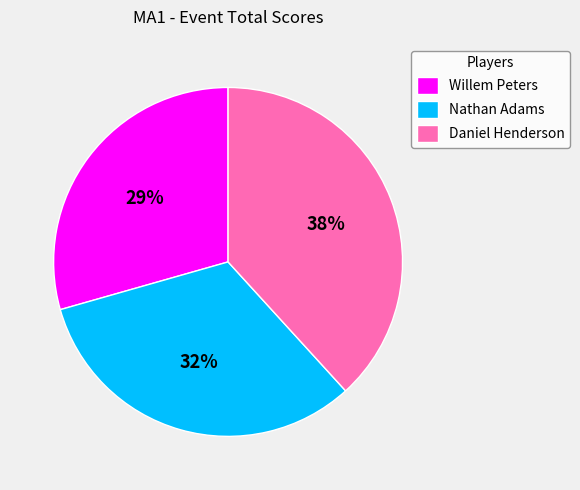

Combined, do Willem Peters and Nathan Adams account for over 50%?

Yes